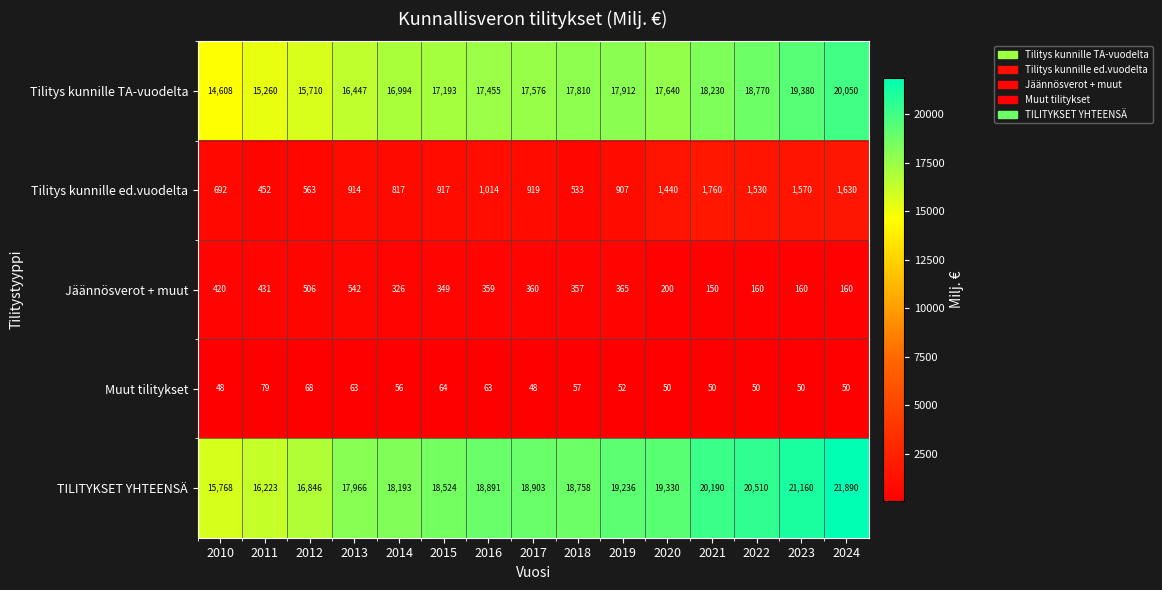

Which series has the largest total across all categories?

TILITYKSET YHTEENSÄ